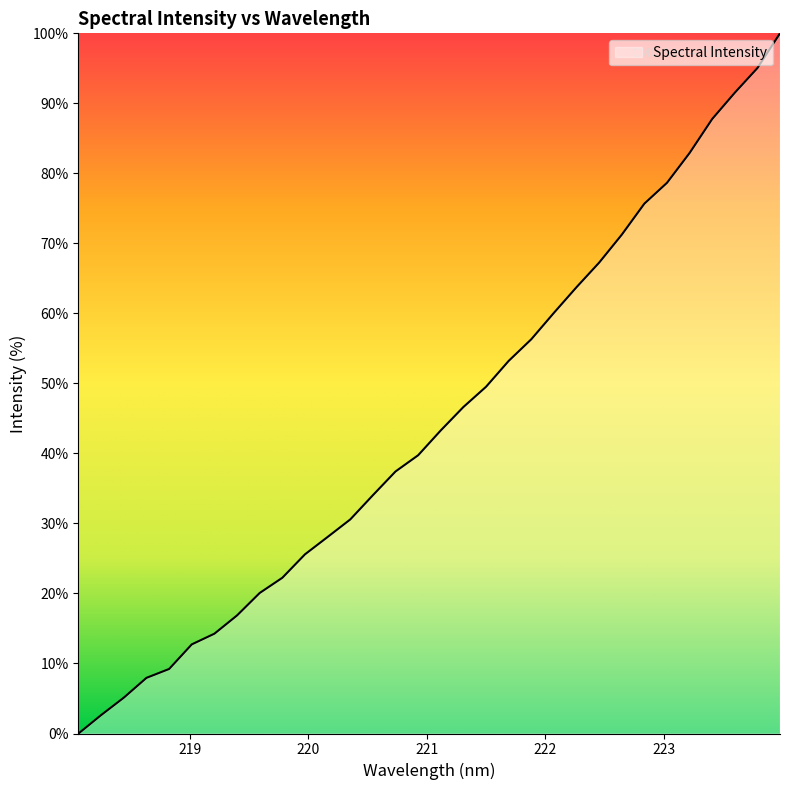

How many lines are shown in the chart?

1